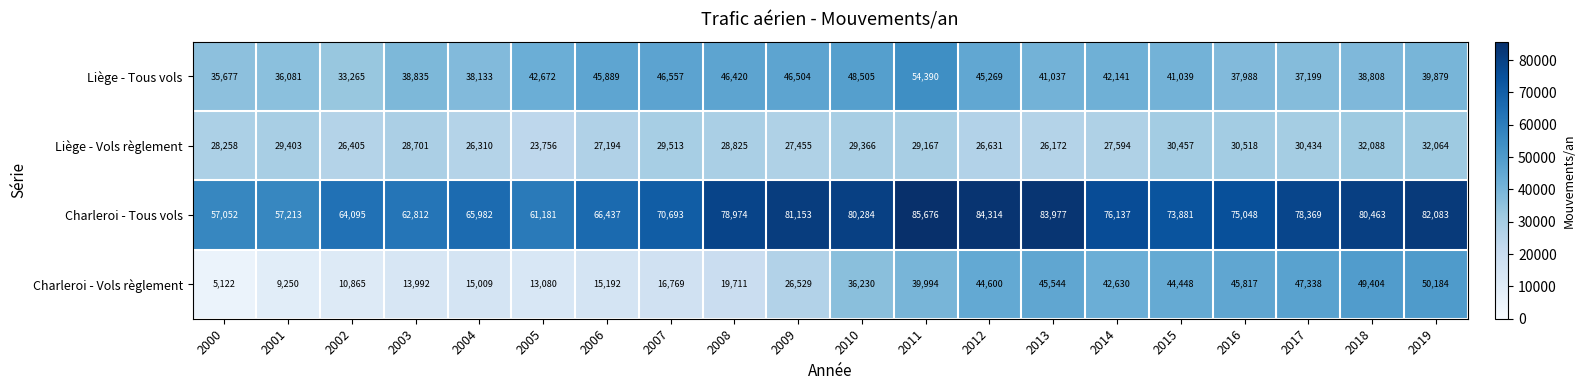

Is it true that Charleroi - Vols règlement equals 67515 at 2012?

False